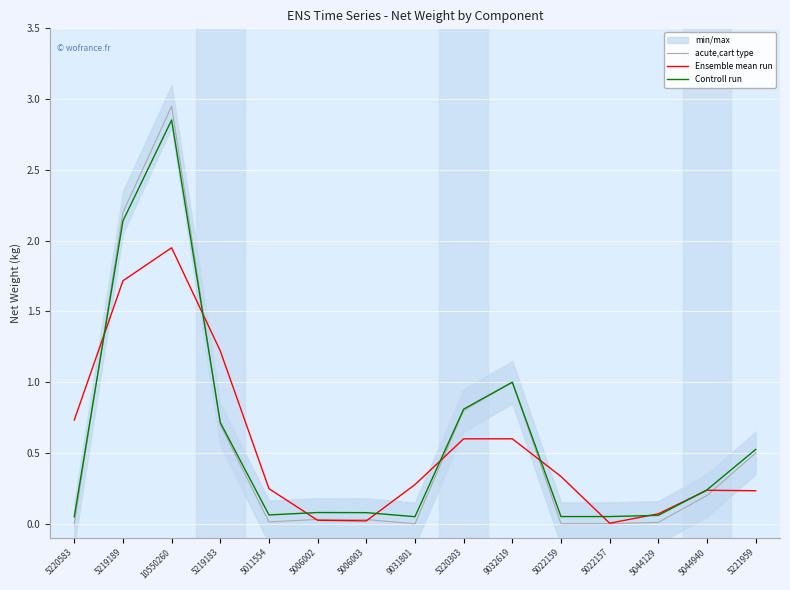

What is the label of the 1st point from the left?

5220583